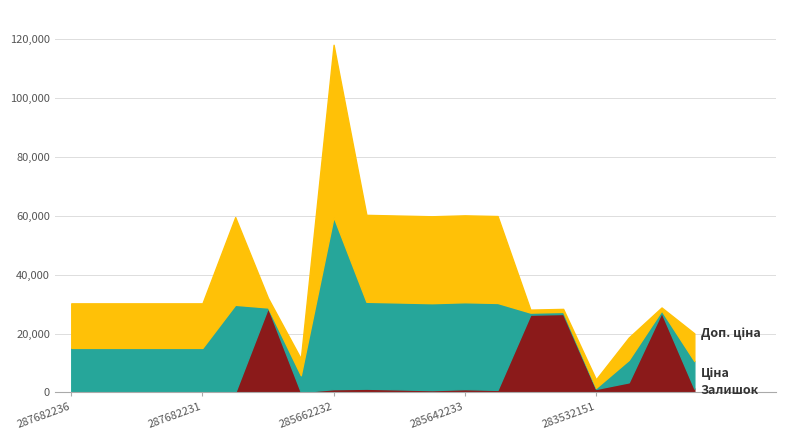

Between 285662232 and 285642234, which is larger?

285662232